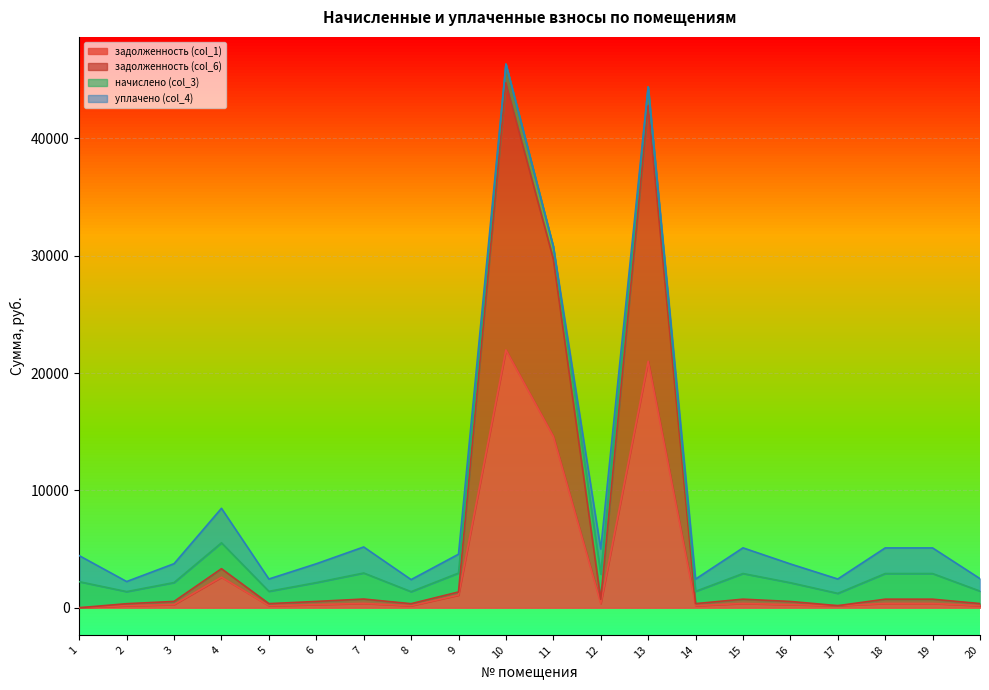

What is the highest value of the задолженность (col_1) series?

21974.5